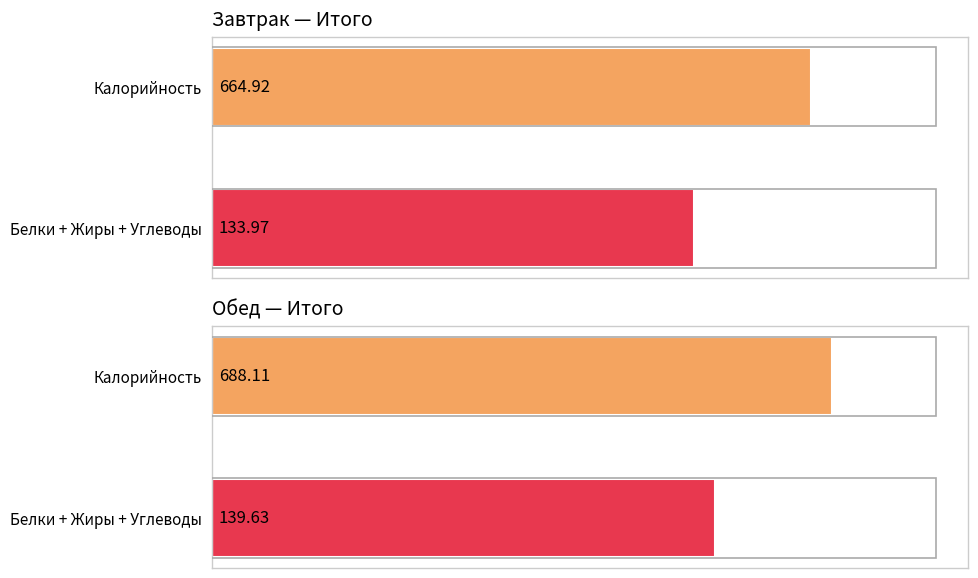

True or false: Белки has a value of 22.6 at Завтрак.

True